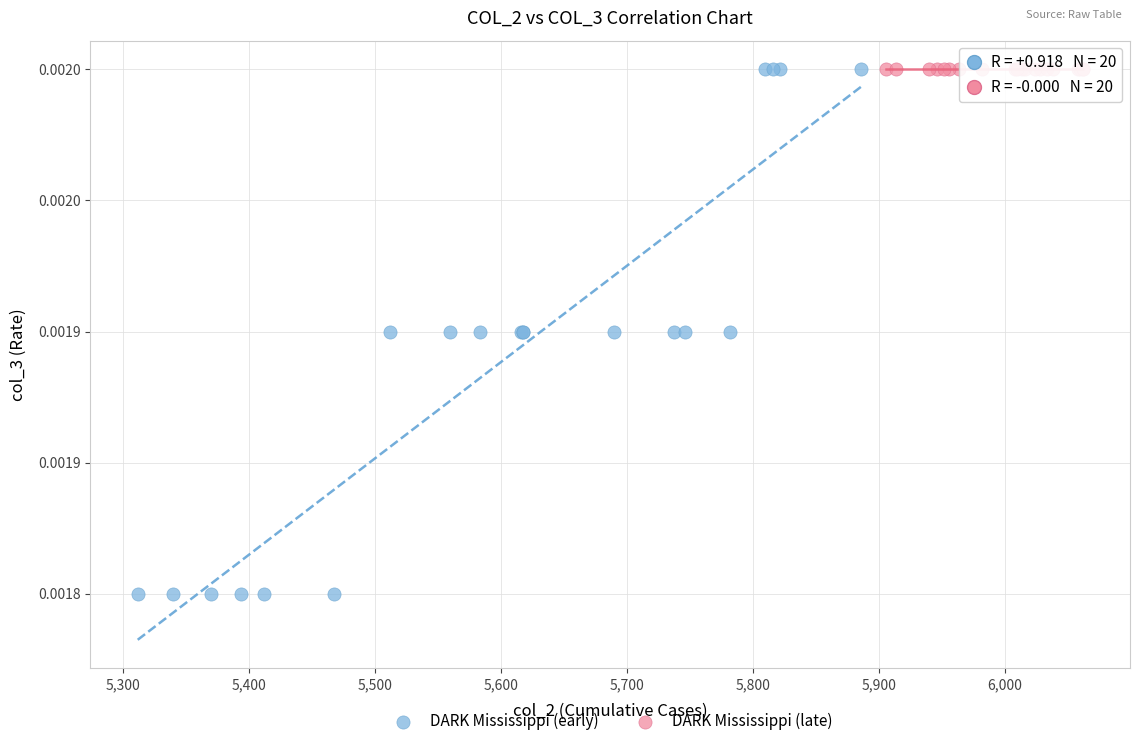

What are all the series names shown in the legend?

DARK Mississippi (early), DARK Mississippi (late)